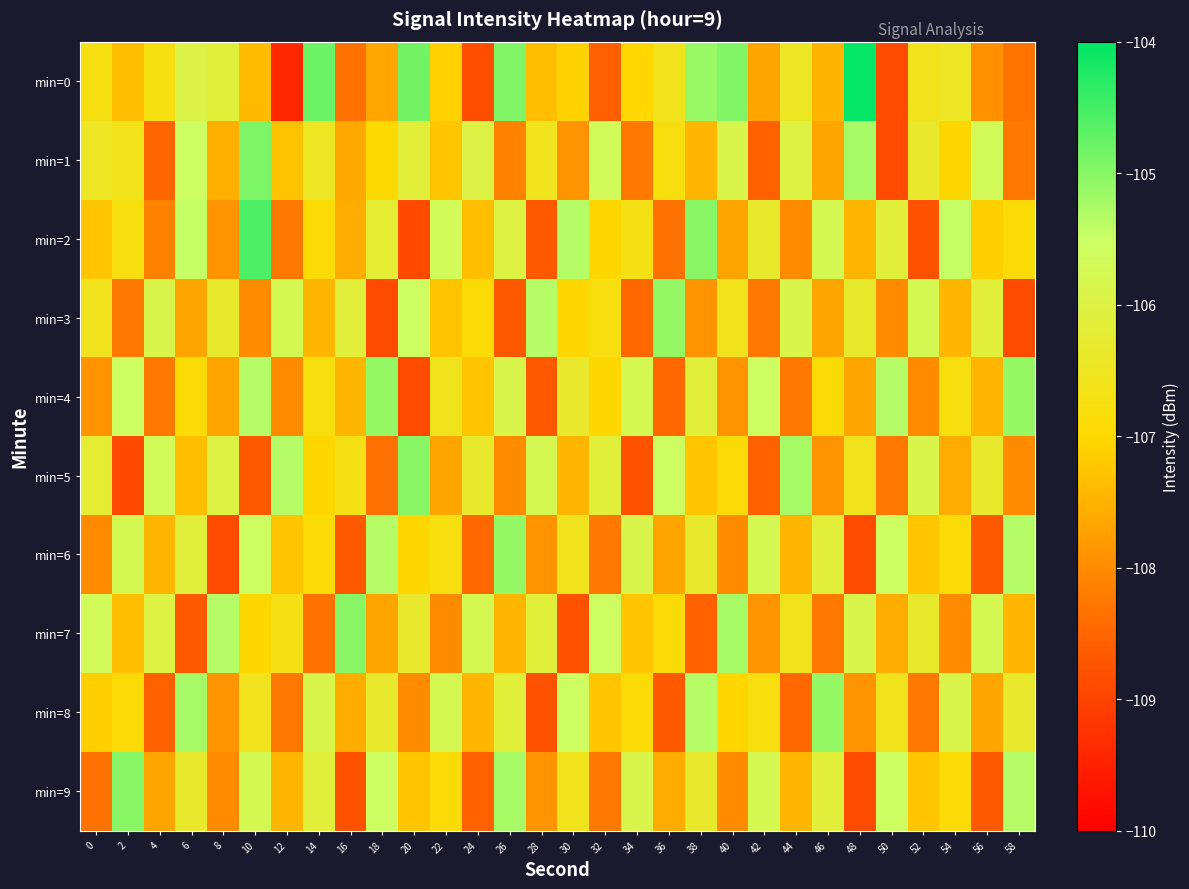

Which series changed the most between 56 and 58?

min=6